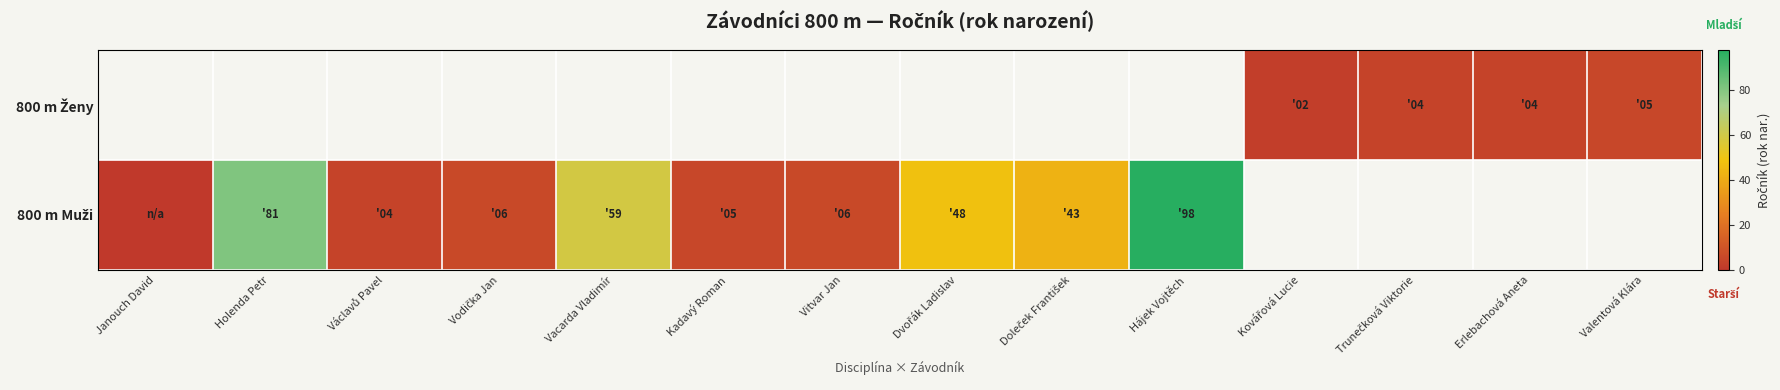

List the series in order of their overall mean, highest first.

800 m Muži, 800 m Ženy